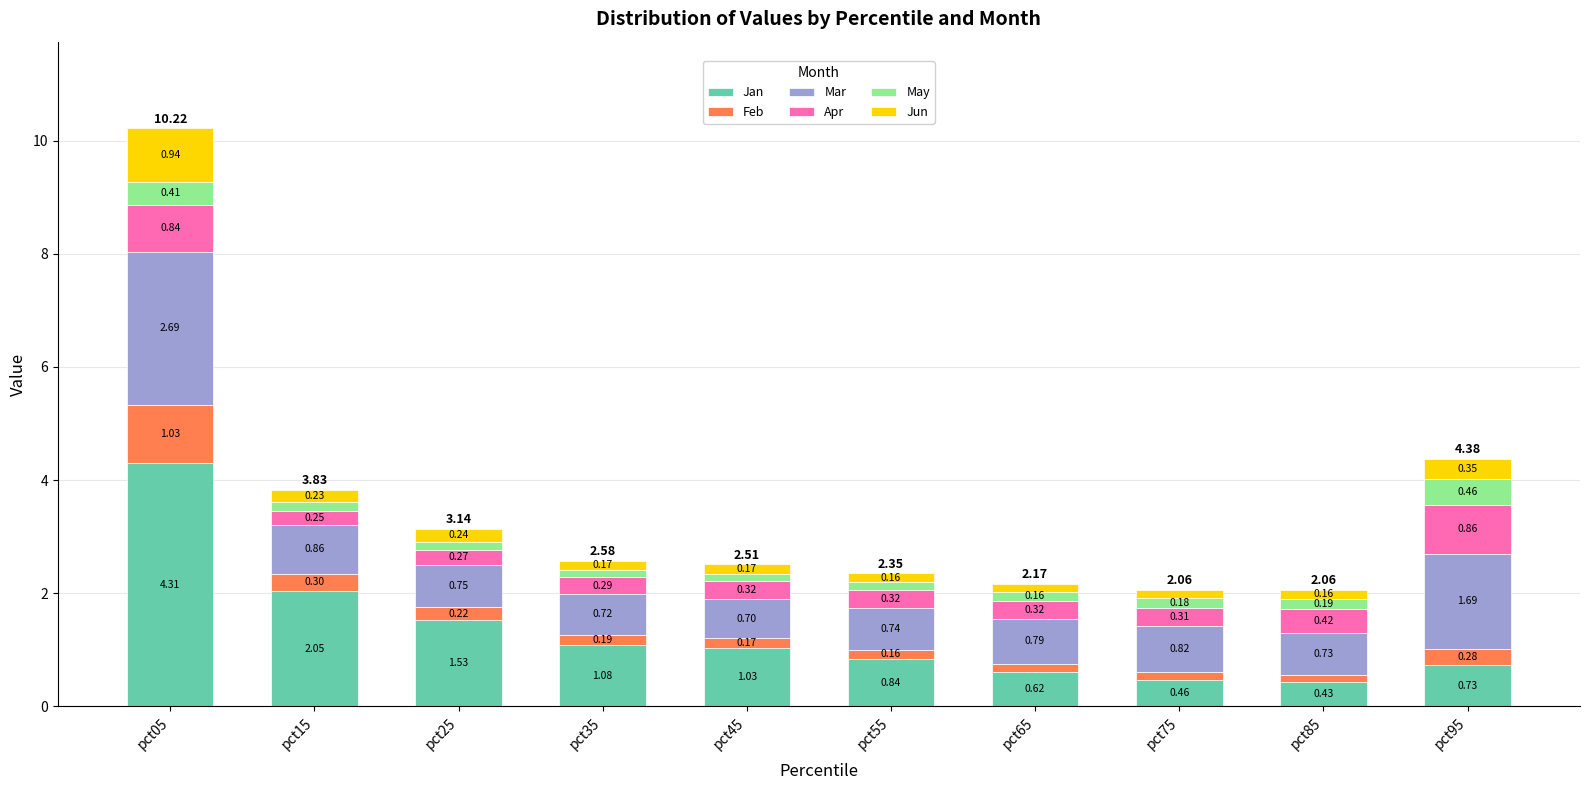

What is the difference between the second highest and minimum values in the Jan series?

1.6